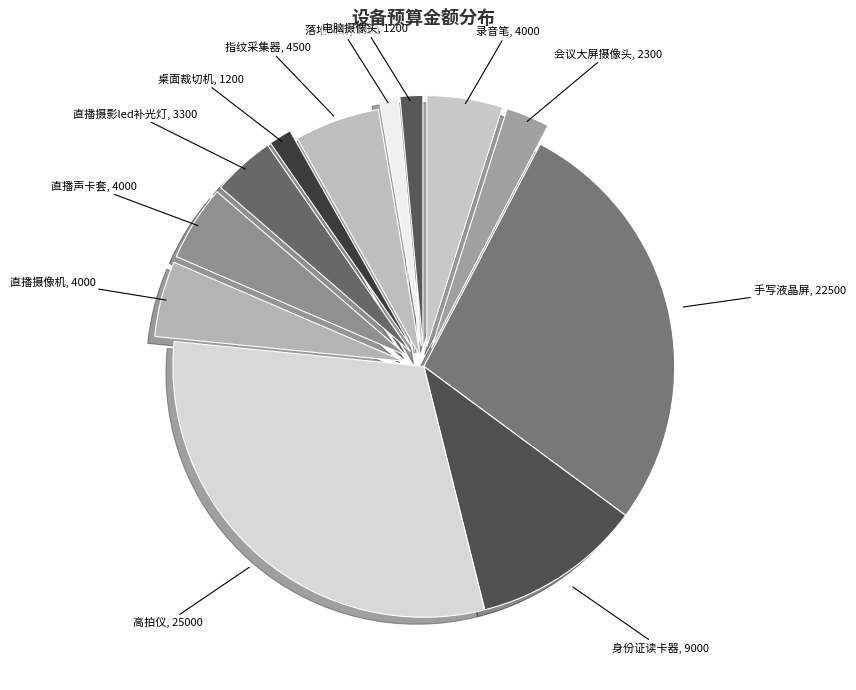

What is the largest slice in the pie chart?

高拍仪